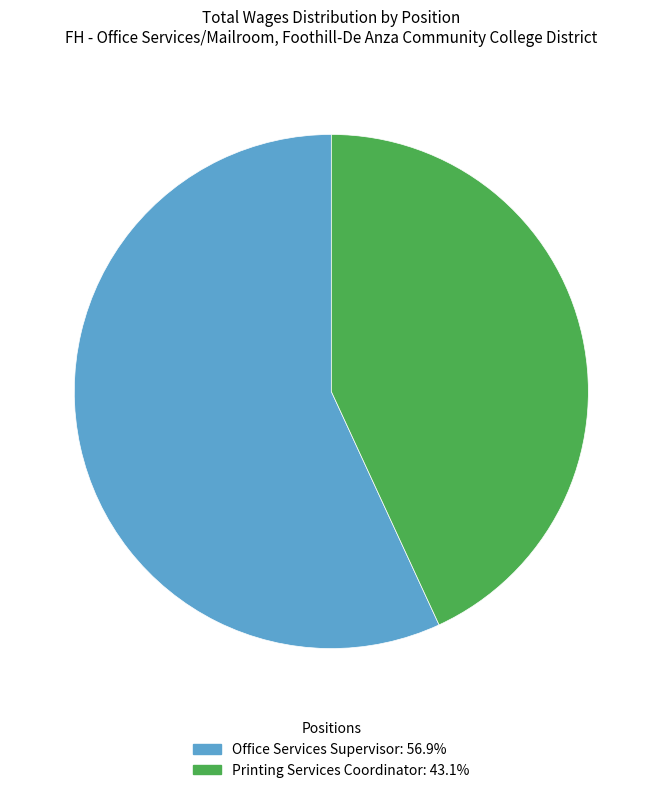

Combined, do Office Services Supervisor and Printing Services Coordinator account for over 50%?

Yes